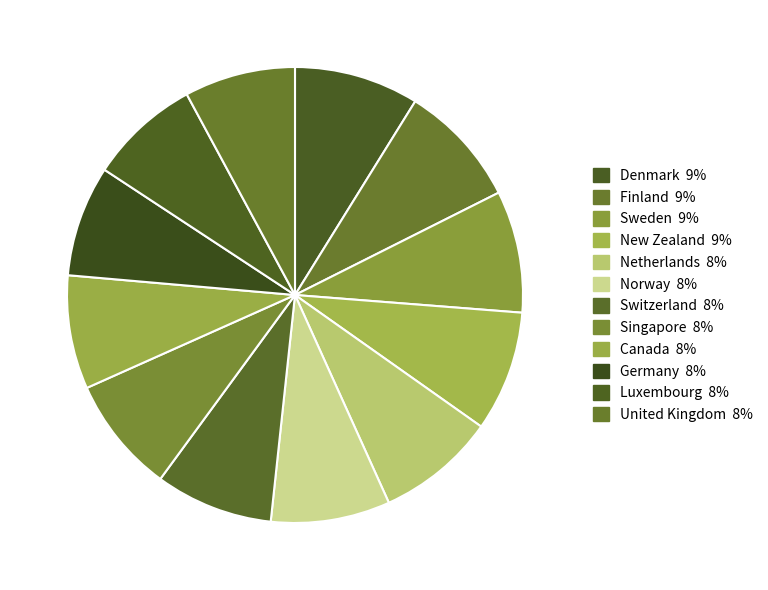

Does Germany account for over 50% of the chart?

No